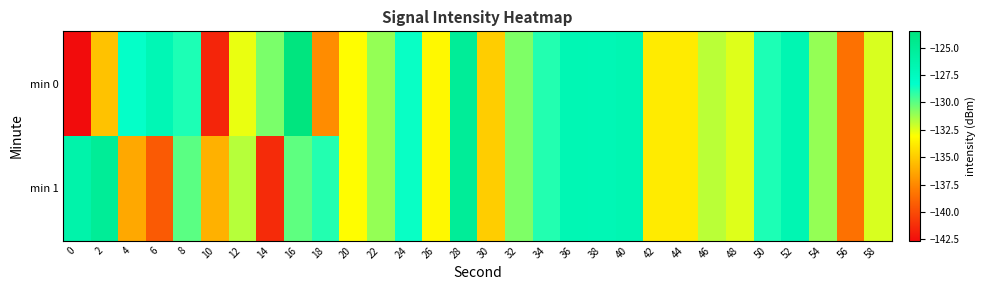

What is the total value across all series at 10?

-277.6